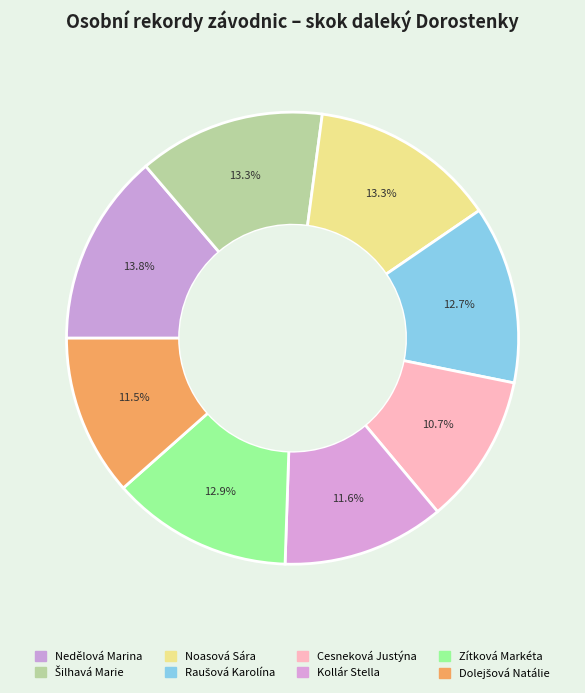

True or false: Cesneková Justýna accounts for 11% of the total.

True